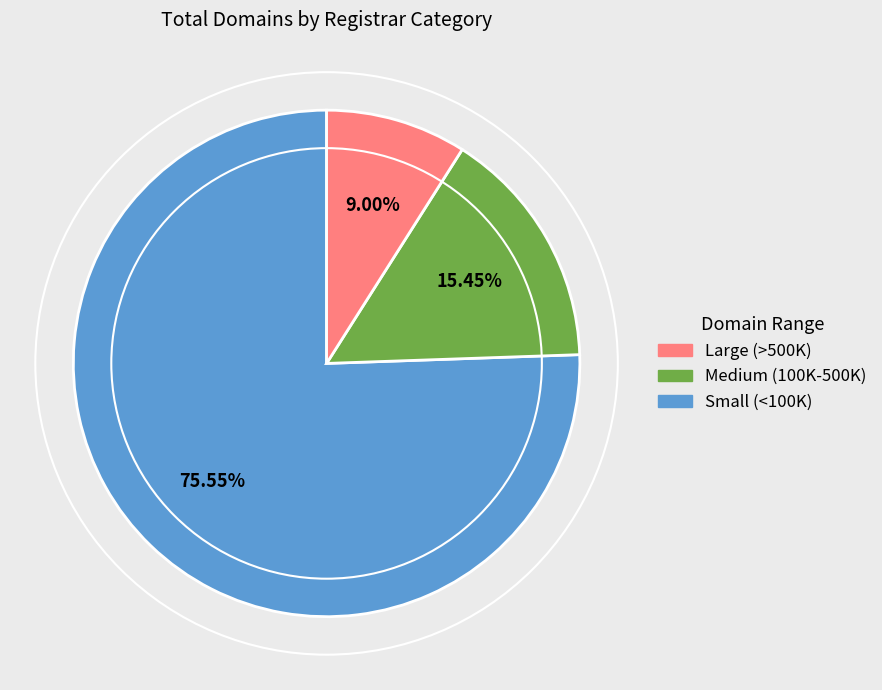

Between Small (<100K) and Large (>500K), which is larger?

Large (>500K)